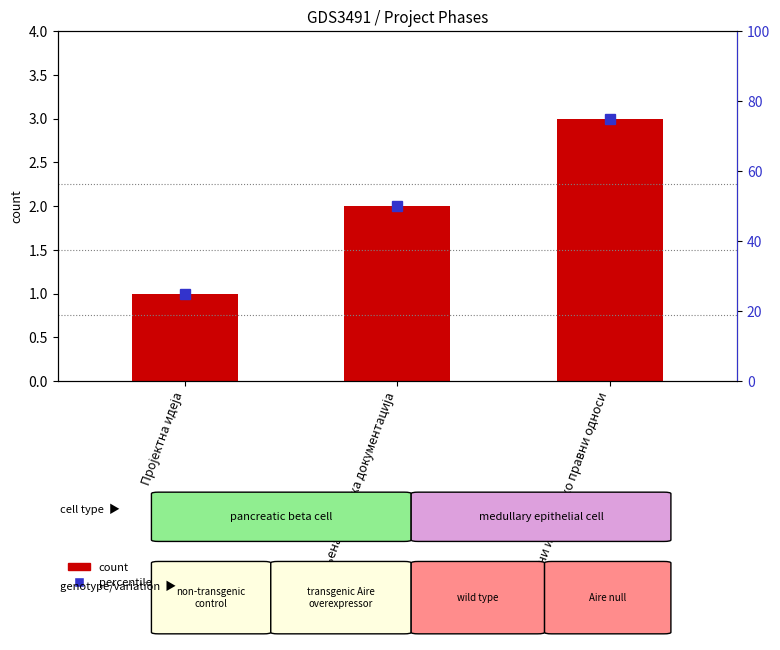

How many groups of bars are there?

3